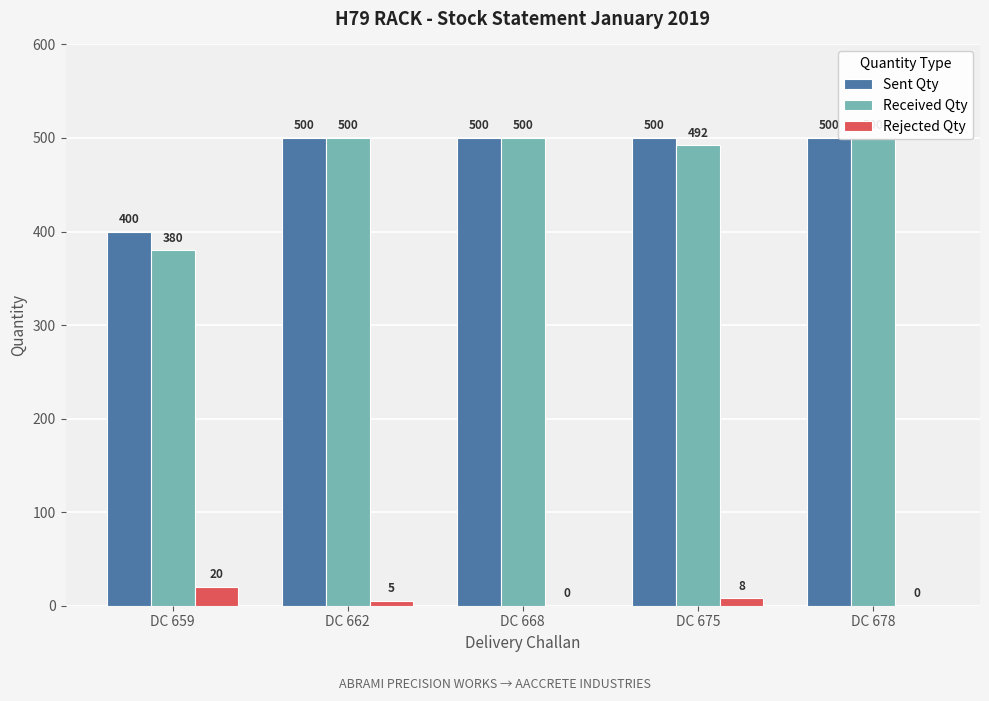

Rank the series by their maximum value, from highest to lowest.

Sent Qty, Received Qty, Rejected Qty